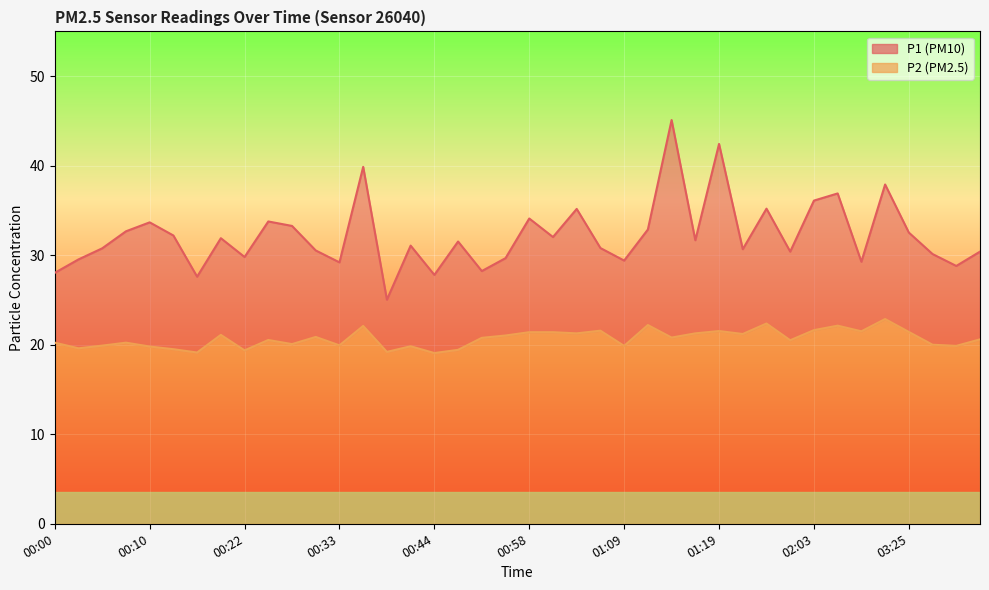

Between 01:11 and 03:40, which series saw the biggest shift?

P1